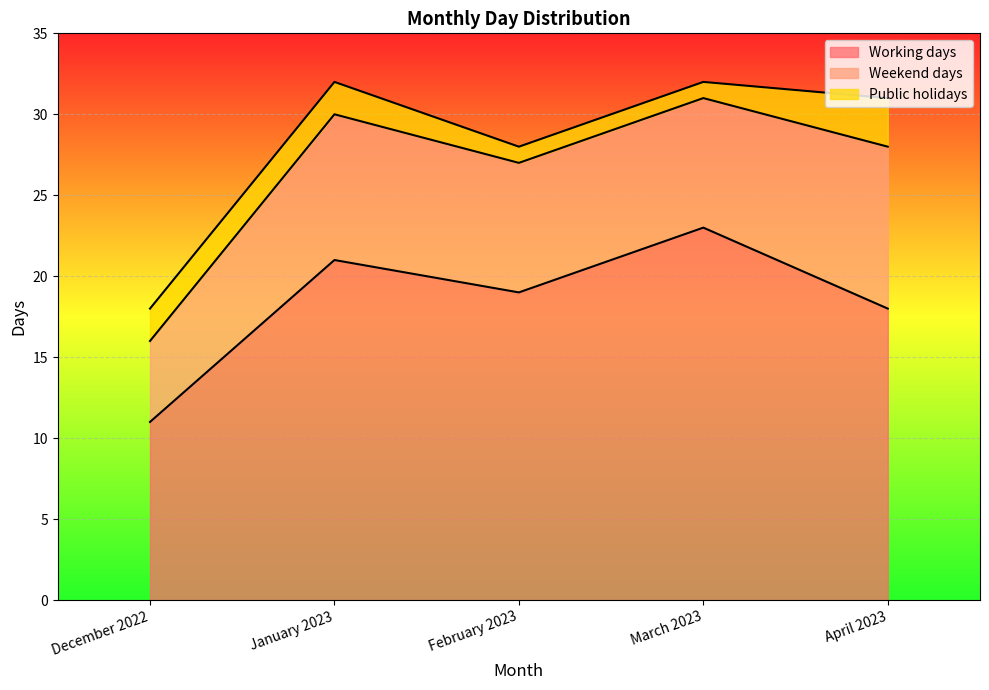

True or false: Weekend days and Public holidays intersect in this chart.

False